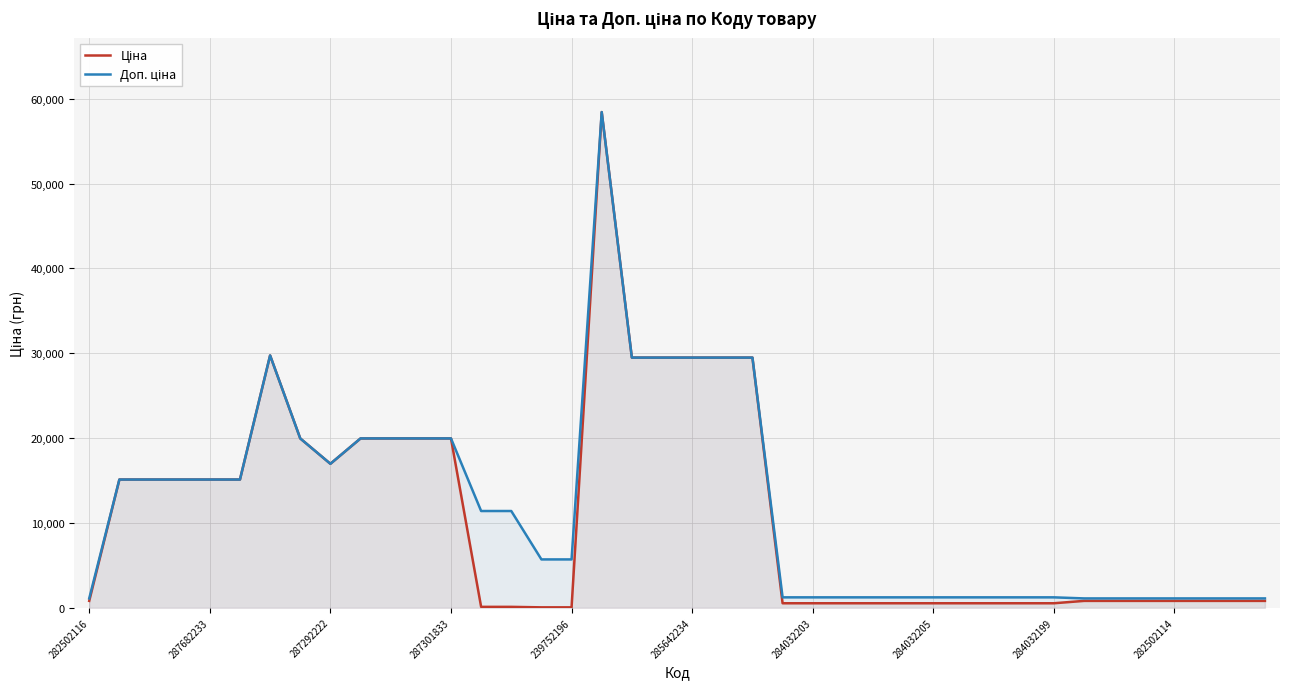

How many values in the Доп. ціна series are below 11410?

20